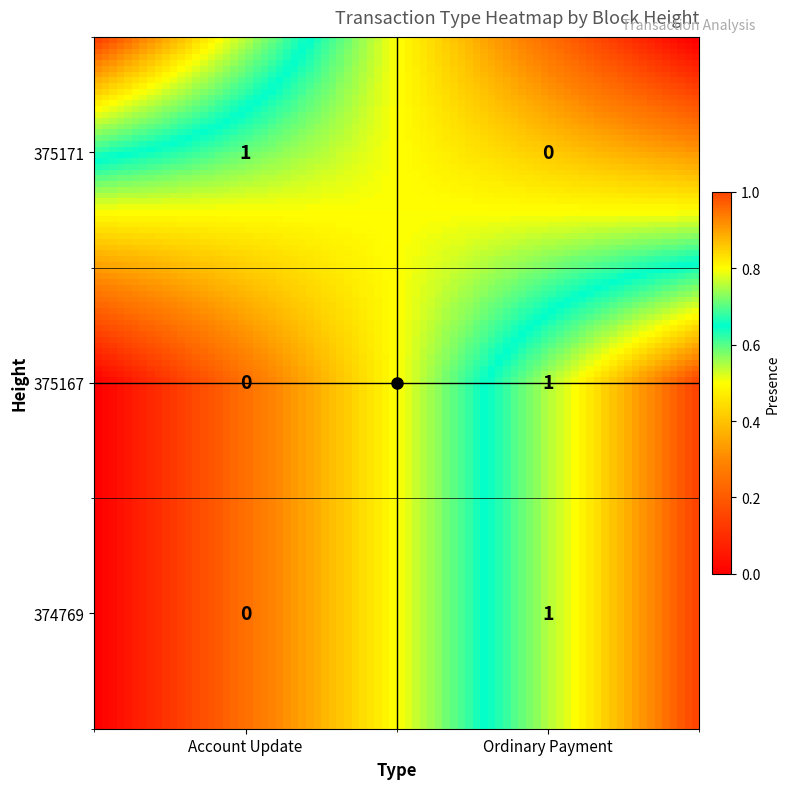

How many positive values does the 375167 series have?

1